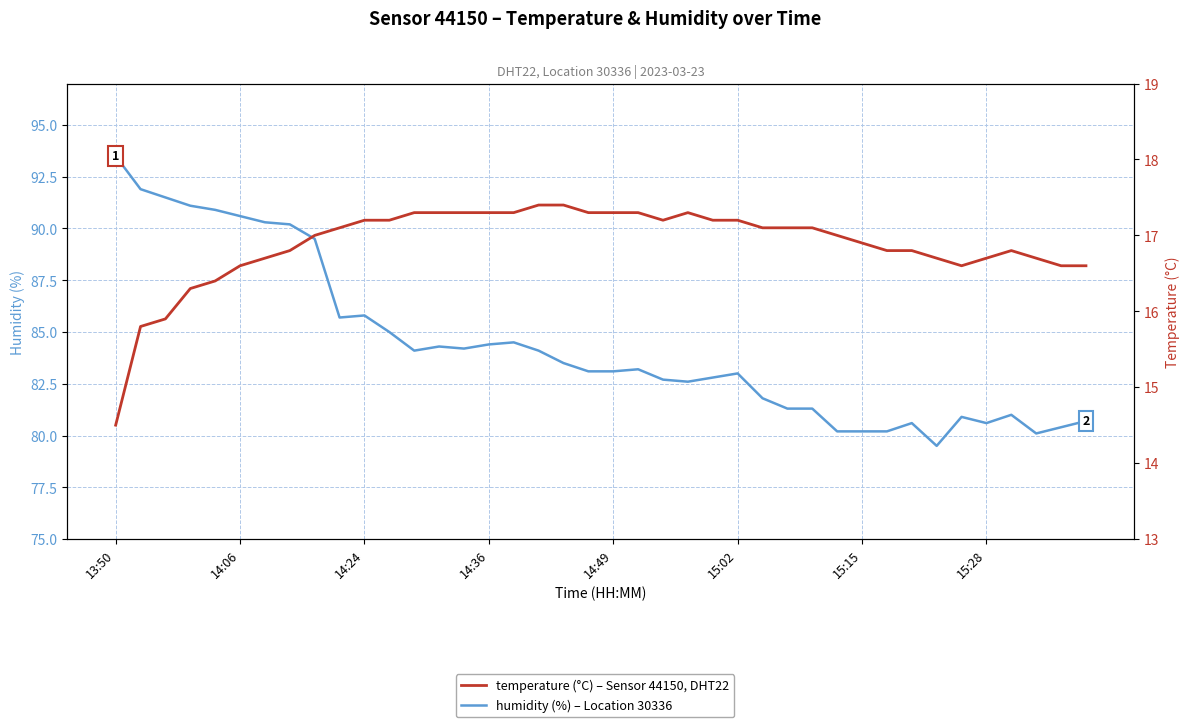

True or false: temperature has a value of 5.2 at 26.

False